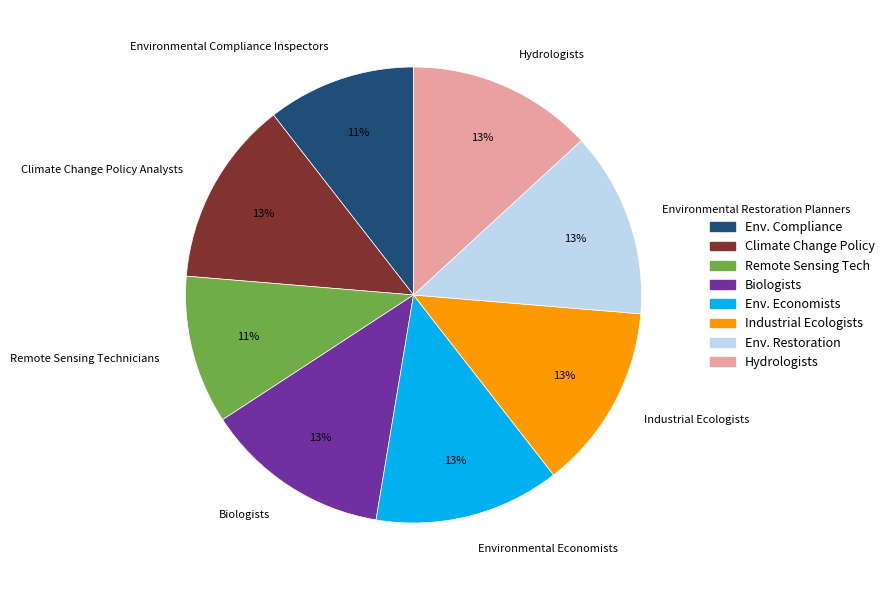

Between Environmental Economists and Remote Sensing Technicians, which is larger?

Environmental Economists